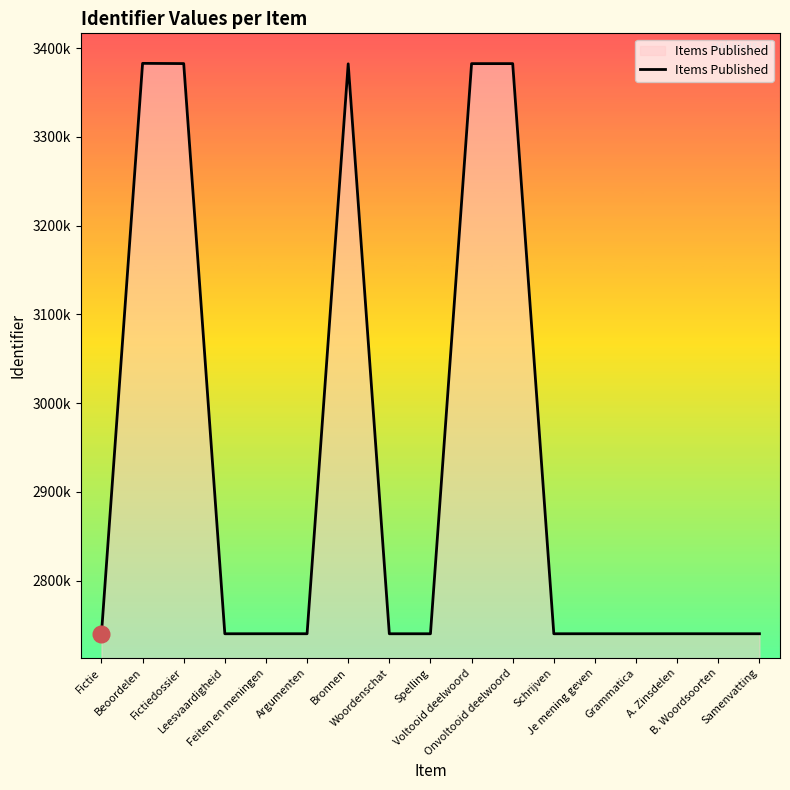

Is this an area chart (filled region under the line)?

Yes